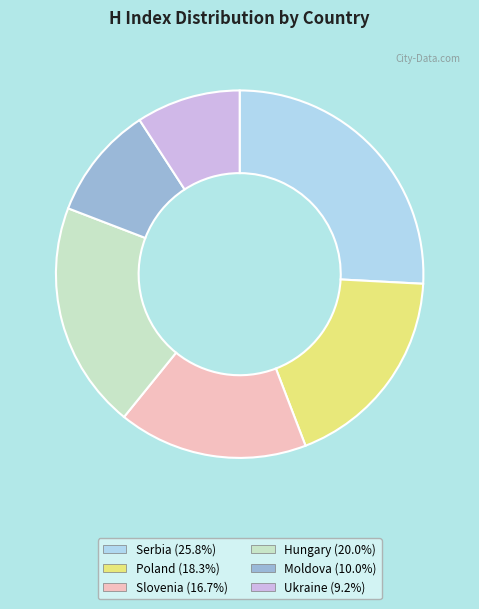

Is there any slice that represents more than half of the pie?

No